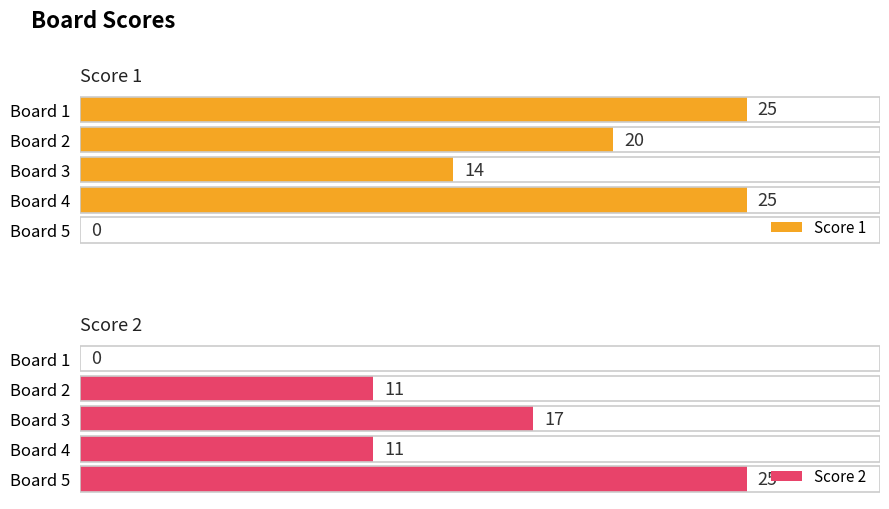

How many Score 2 values are between 11 and 17?

3